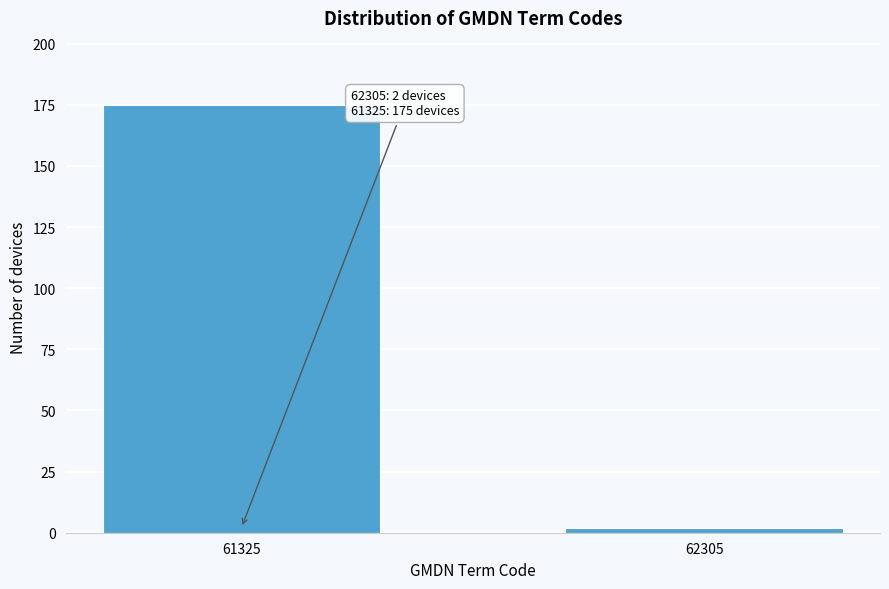

Reading right to left, list all the values displayed in this chart.

62305=2	61325=175